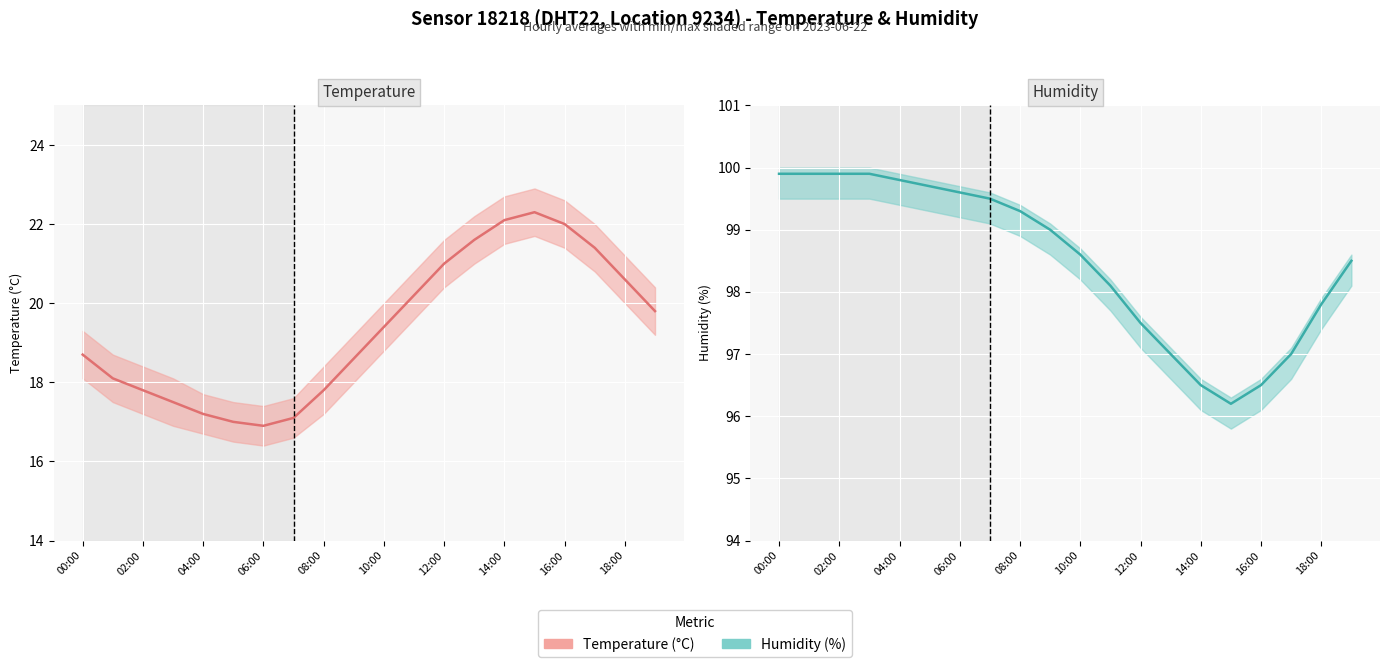

At how many categories does at least one series exceed 98?

13